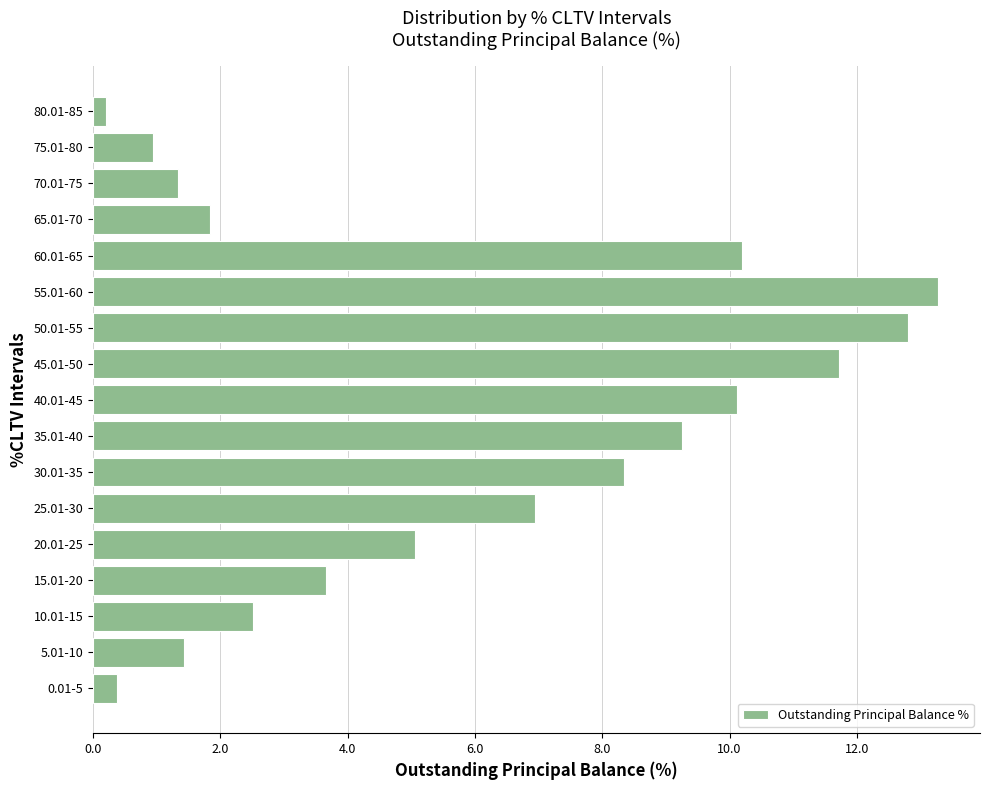

What is the average value?

5.9